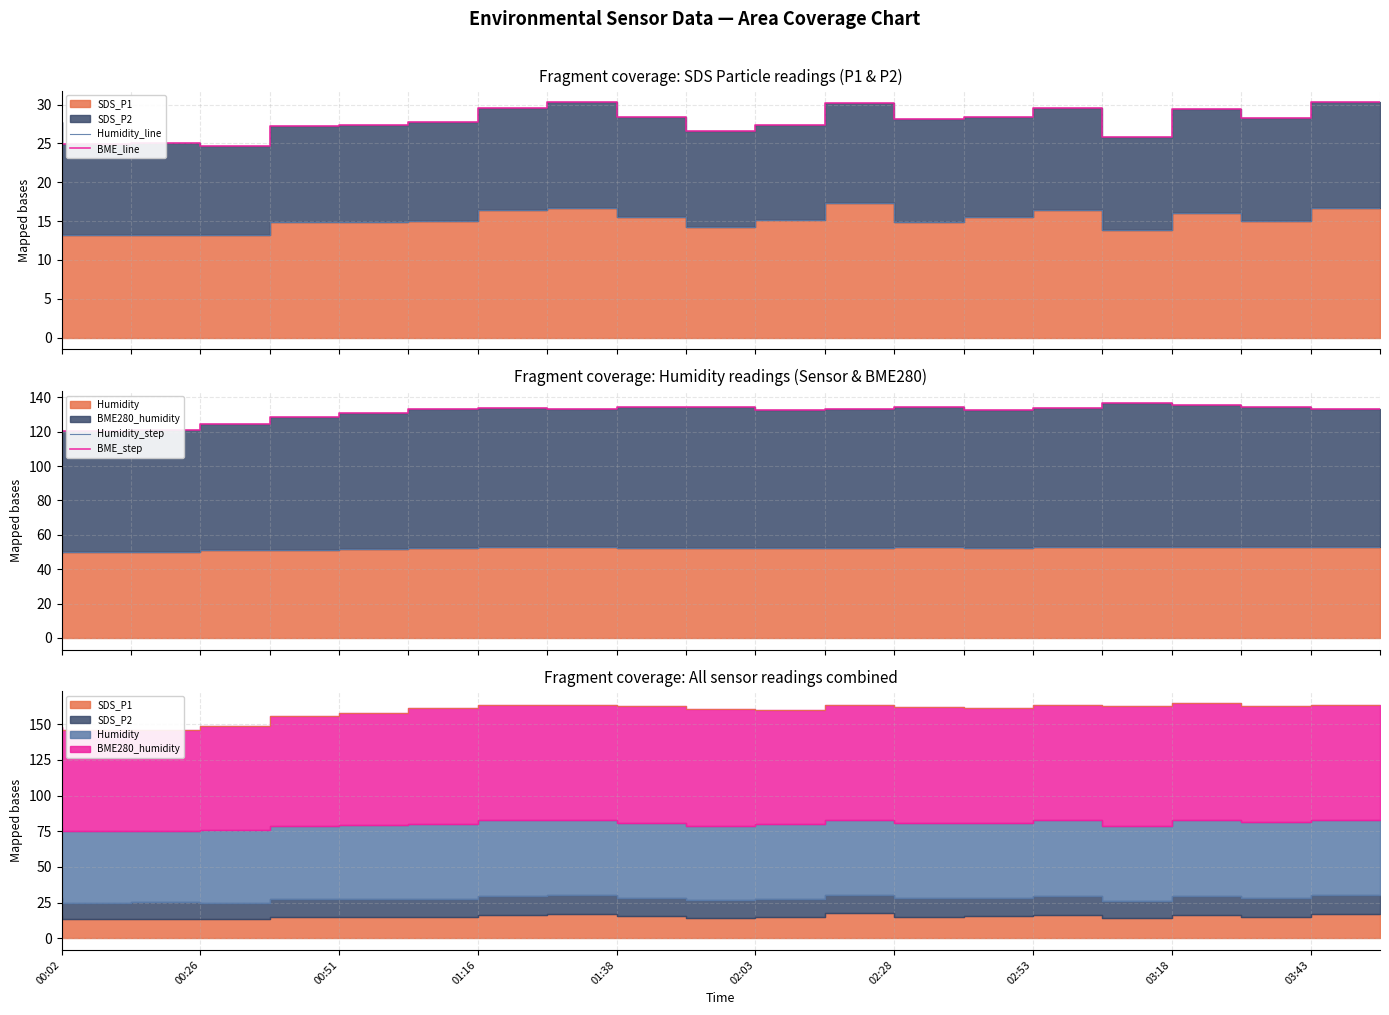

Reading left to right, list all the values displayed in this chart.

Humidity_line: 15.4	13.2	13.2	13.2	14.9	14.8	15.0	16.4	16.7	15.6	14.2	15.2	17.3	14.9	15.5	16.4	13.9	16.1	15.0	16.7
BME_line: 27.8	24.9	25.1	24.7	27.3	27.4	27.8	29.6	30.3	28.4	26.7	27.4	30.2	28.1	28.5	29.6	25.8	29.5	28.3	30.3
Humidity_step: 49.6	49.9	50.1	51.1	51.4	51.7	52.5	52.9	52.9	52.6	52.1	52.3	52.6	52.9	52.6	52.9	53.1	53.1	53.0	52.9
BME_step: 120.0	120.7	120.8	124.3	128.4	130.7	133.3	134.0	133.5	134.3	134.3	132.9	133.5	134.3	132.7	134.0	137.0	135.5	134.3	133.5